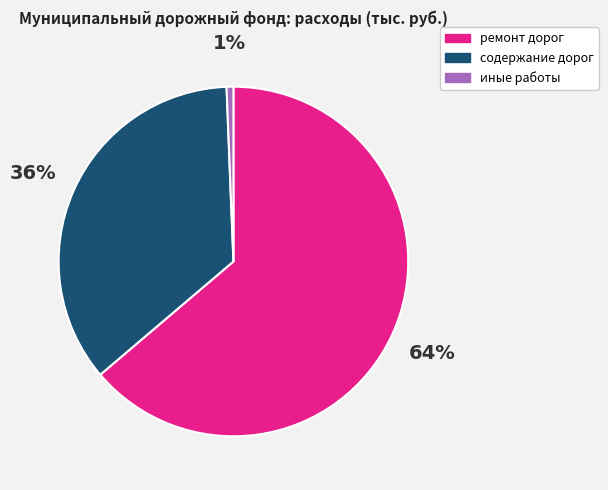

Count the number of slices in the pie.

3